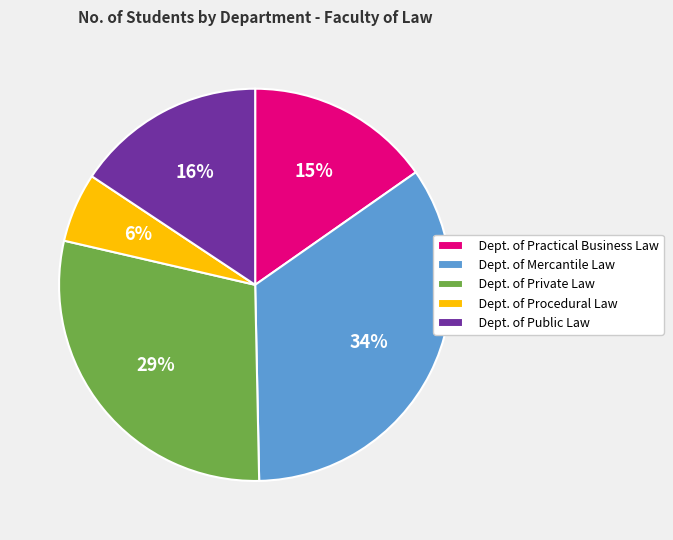

Does Dept. of Mercantile Law represent more than half of the total?

No